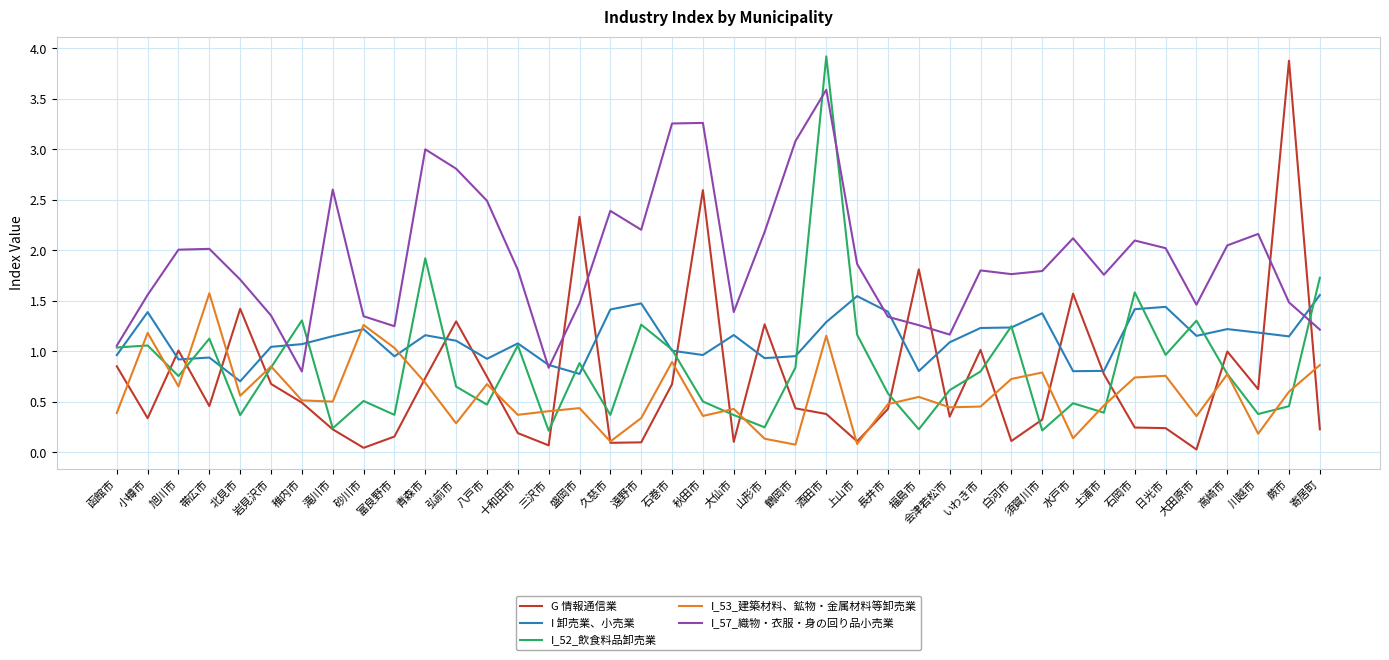

What are all the series names shown in the legend?

G 情報通信業, I 卸売業、小売業, I_52_飲食料品卸売業, I_53_建築材料、鉱物・金属材料等卸売業, I_57_織物・衣服・身の回り品小売業